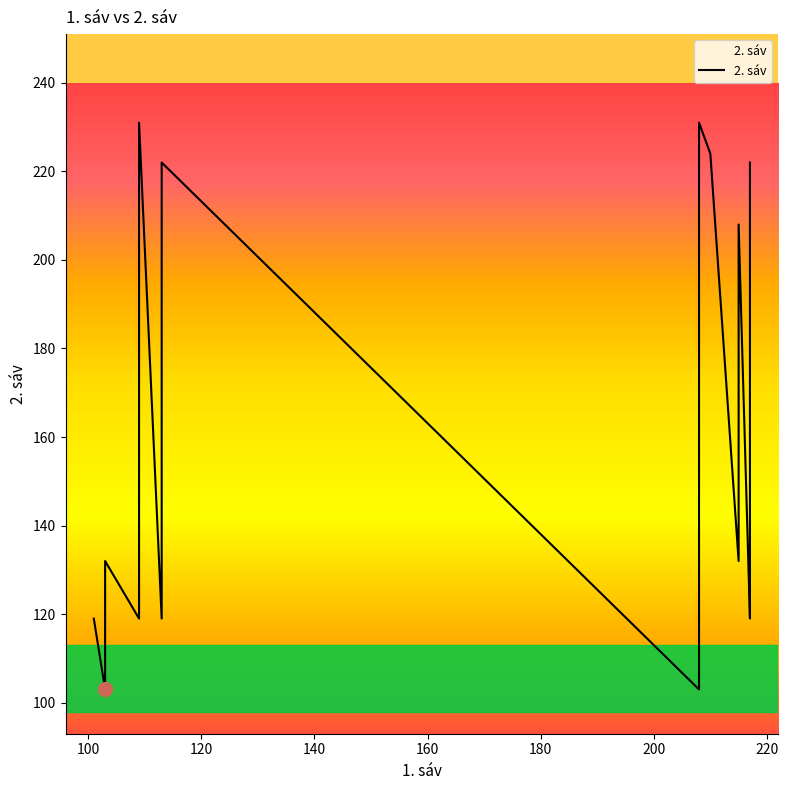

What is the label of the 22nd point from the right?

200